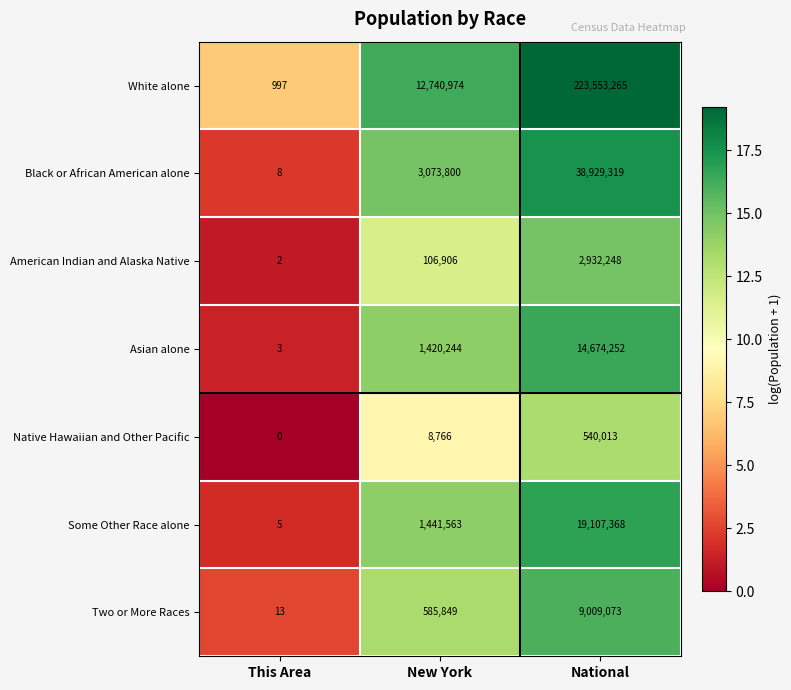

Is it true that Native Hawaiian and Other Pacific equals 759188 at National?

False